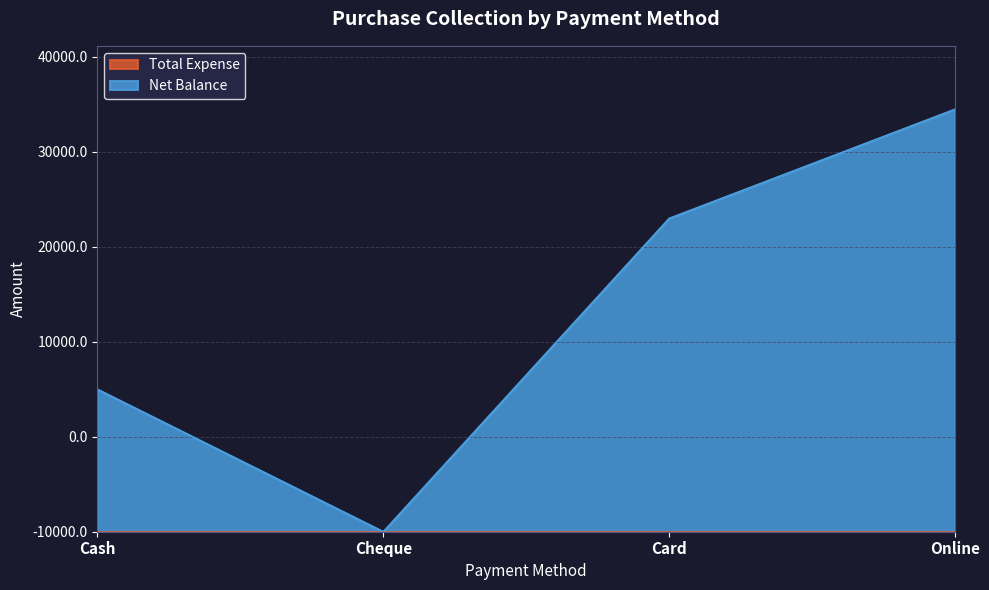

What is the sum of all values?

92500